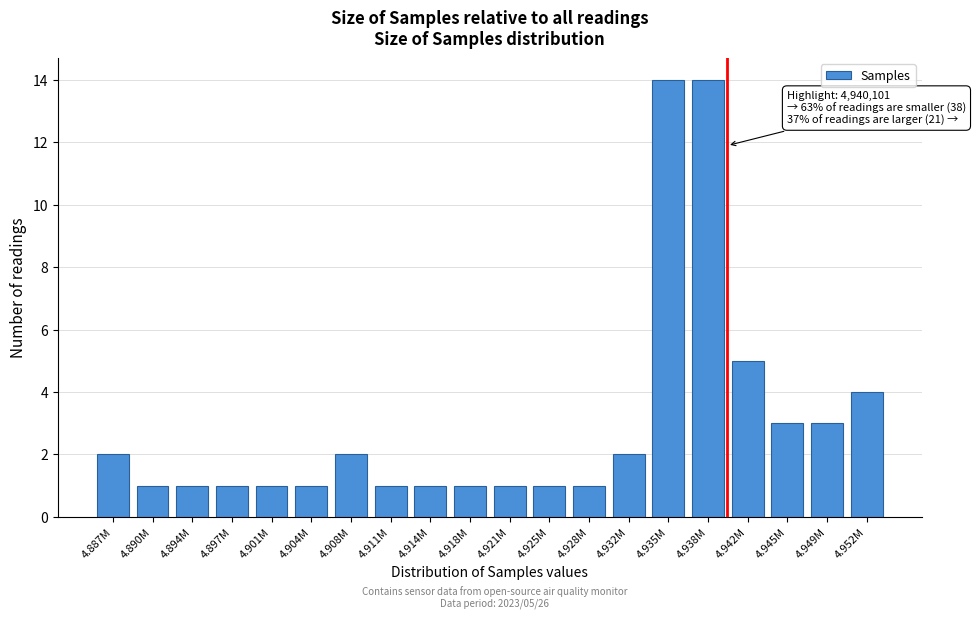

Reading left to right, list all the values displayed in this chart.

2	1	1	1	1	1	2	1	1	1	1	1	1	2	14	14	5	3	3	4